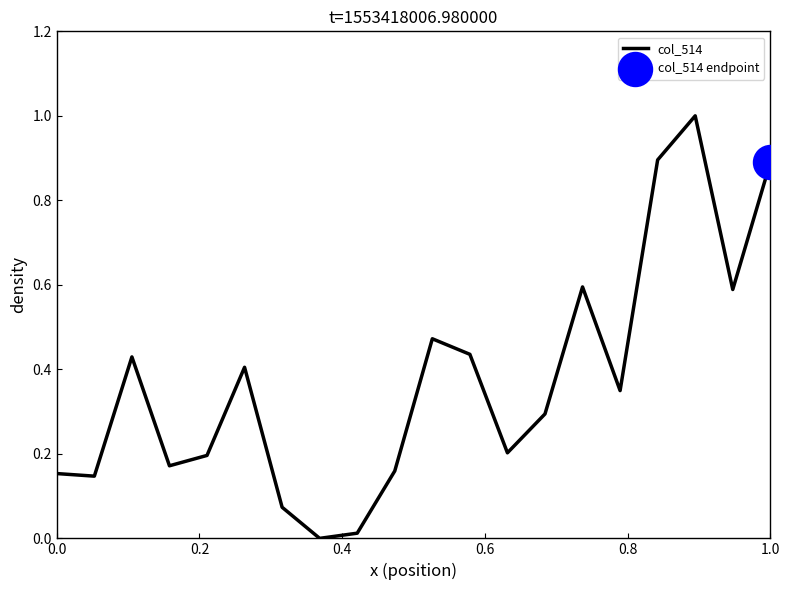

What is the maximum value shown in the chart?

1.0